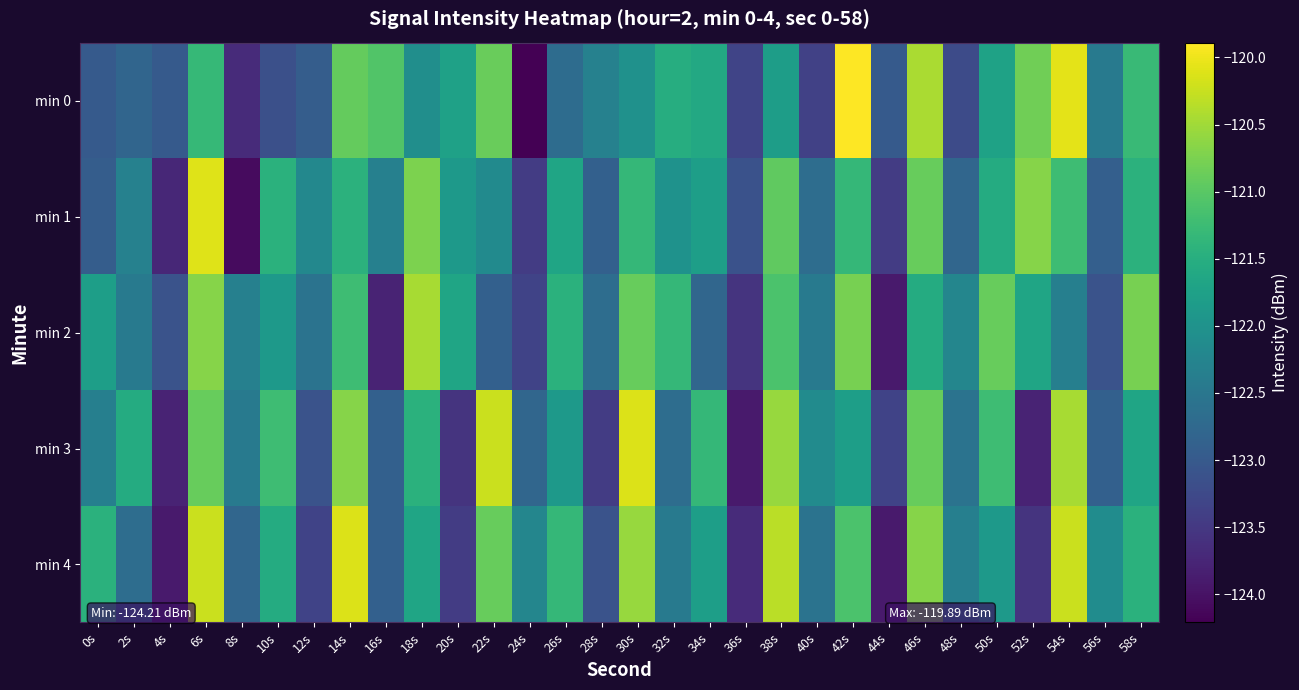

Reading left to right, what are all the values shown in this chart?

min 0: 0s=-123.0	2s=-122.8	4s=-123.0	6s=-121.3	8s=-123.7	10s=-123.2	12s=-122.9	14s=-120.9	16s=-121.1	18s=-122.1	20s=-121.7	22s=-120.9	24s=-124.2	26s=-122.7	28s=-122.3	30s=-122.0	32s=-121.5	34s=-121.6	36s=-123.3	38s=-121.8	40s=-123.4	42s=-119.9	44s=-123.0	46s=-120.4	48s=-123.2	50s=-121.7	52s=-120.8	54s=-120.1	56s=-122.4	58s=-121.3
min 1: 0s=-122.9	2s=-122.3	4s=-123.7	6s=-120.1	8s=-124.1	10s=-121.5	12s=-122.2	14s=-121.4	16s=-122.3	18s=-120.8	20s=-121.9	22s=-122.2	24s=-123.4	26s=-121.7	28s=-122.9	30s=-121.3	32s=-122.0	34s=-121.8	36s=-123.1	38s=-121.0	40s=-122.7	42s=-121.3	44s=-123.5	46s=-120.9	48s=-122.8	50s=-121.6	52s=-120.7	54s=-121.2	56s=-122.9	58s=-121.4
min 2: 0s=-121.8	2s=-122.5	4s=-123.1	6s=-120.7	8s=-122.3	10s=-121.9	12s=-122.6	14s=-121.2	16s=-123.8	18s=-120.5	20s=-121.7	22s=-122.9	24s=-123.3	26s=-121.5	28s=-122.7	30s=-120.9	32s=-121.3	34s=-122.8	36s=-123.6	38s=-121.1	40s=-122.5	42s=-120.8	44s=-123.9	46s=-121.6	48s=-122.2	50s=-120.9	52s=-121.7	54s=-122.3	56s=-123.1	58s=-120.8
min 3: 0s=-122.3	2s=-121.6	4s=-123.8	6s=-120.9	8s=-122.5	10s=-121.2	12s=-123.1	14s=-120.7	16s=-122.9	18s=-121.5	20s=-123.6	22s=-120.2	24s=-122.8	26s=-121.9	28s=-123.5	30s=-120.1	32s=-122.7	34s=-121.3	36s=-123.9	38s=-120.6	40s=-122.1	42s=-121.8	44s=-123.3	46s=-120.9	48s=-122.6	50s=-121.2	52s=-123.8	54s=-120.5	56s=-122.9	58s=-121.7
min 4: 0s=-121.5	2s=-122.7	4s=-123.9	6s=-120.2	8s=-122.8	10s=-121.6	12s=-123.3	14s=-120.1	16s=-122.9	18s=-121.7	20s=-123.5	22s=-120.9	24s=-122.2	26s=-121.3	28s=-123.1	30s=-120.6	32s=-122.5	34s=-121.8	36s=-123.7	38s=-120.3	40s=-122.6	42s=-121.1	44s=-123.9	46s=-120.7	48s=-122.3	50s=-121.9	52s=-123.6	54s=-120.2	56s=-122.1	58s=-121.5